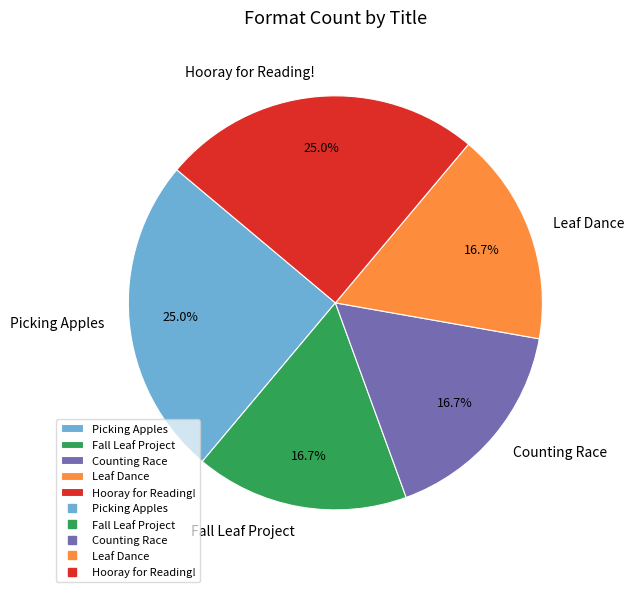

Does Picking Apples represent more than half of the total?

No